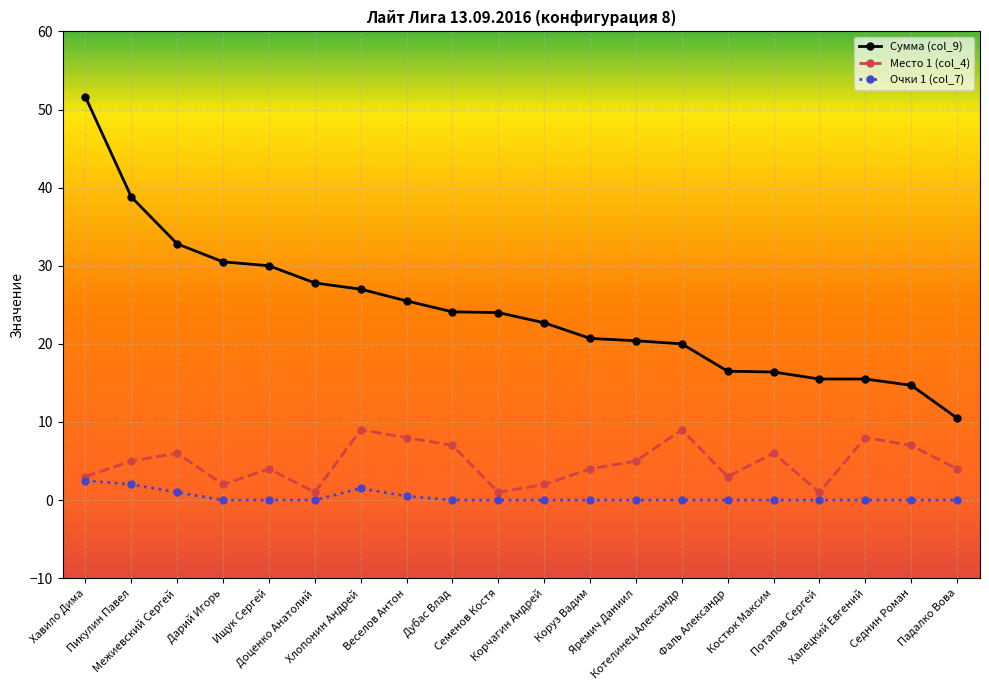

Does the chart display data point markers on the line(s)?

Yes